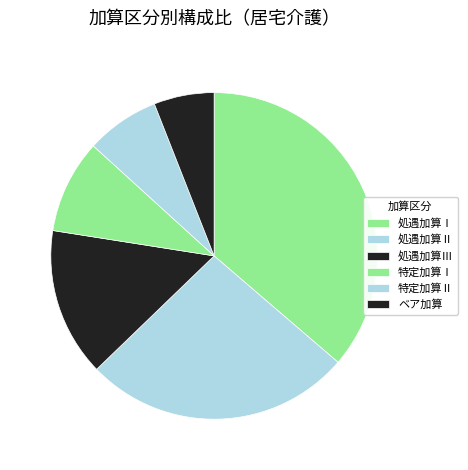

Combined, do 処遇加算Ⅱ and 特定加算Ⅰ account for over 50%?

No